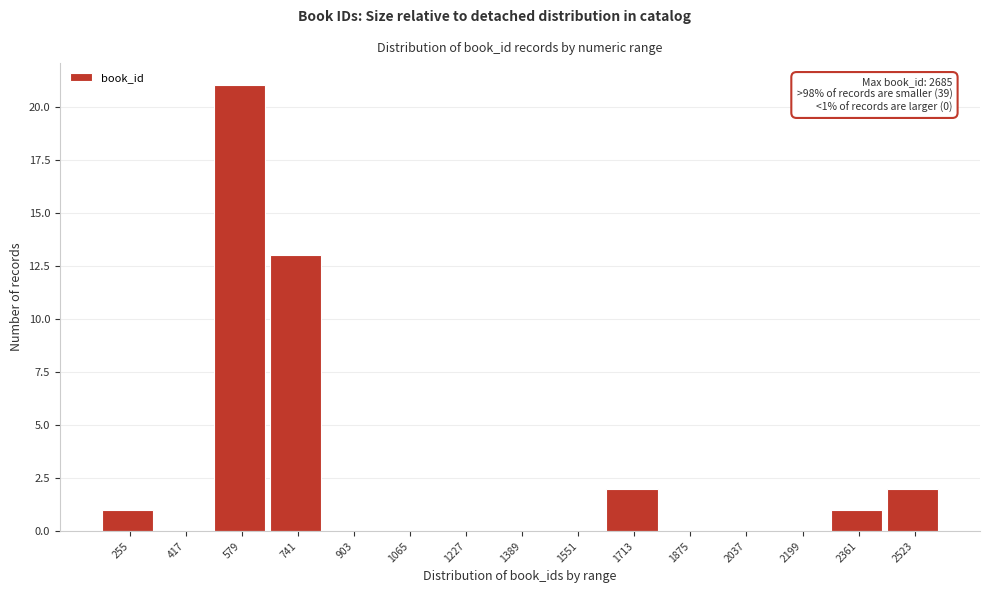

Reading right to left, transcribe all the data shown in this chart.

2523=2	2361=1	2199=0	2037=0	1875=0	1713=2	1551=0	1389=0	1227=0	1065=0	903=0	741=13	579=21	417=0	255=1